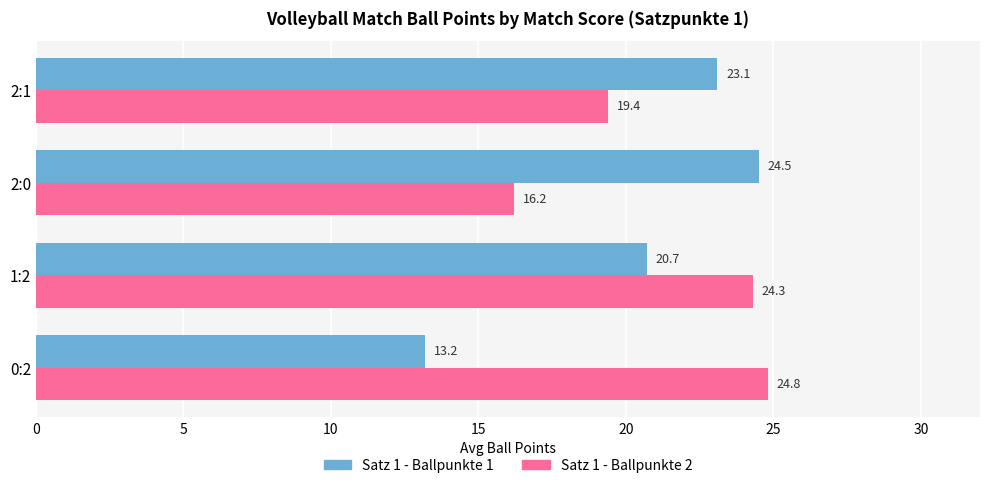

Which series has the widest spread of values?

Satz 1 - Ballpunkte 1